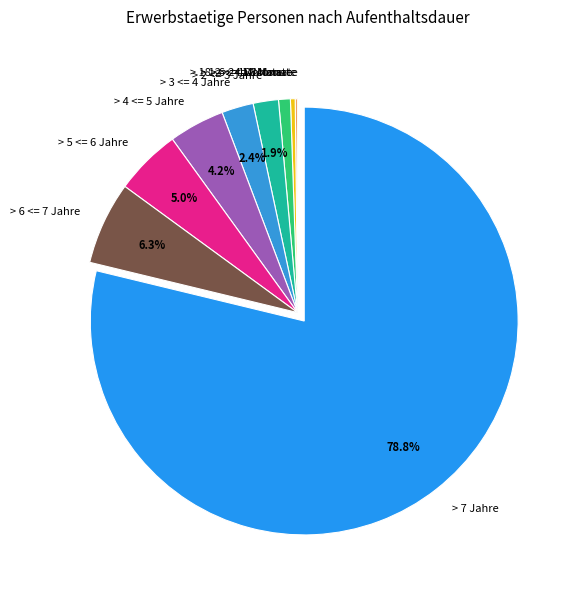

The > 6 <= 7 Jahre slice represents 6% of the pie. True or false?

True